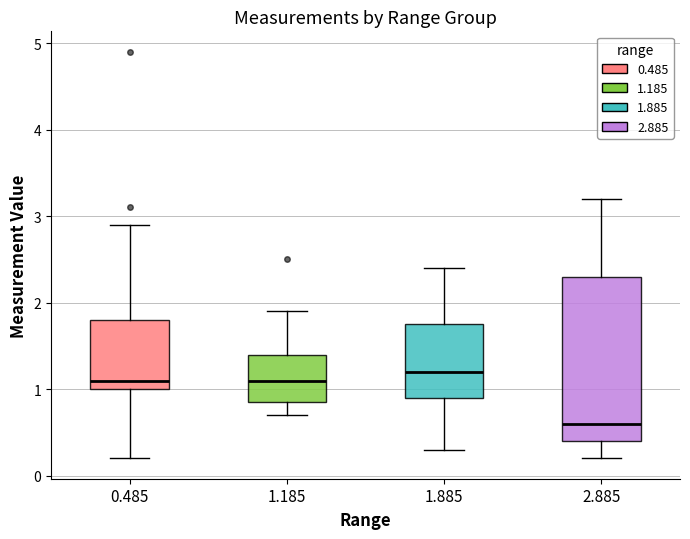

Reading left to right, read every box against the y-axis: the position of its median line, the range the box covers, and the ends of its whiskers. The values are not printed on the chart, so give them approximately, as read against the axis.

0.485: median 1.1, box 1.0 to 1.8, whiskers 0.2 to 2.9
1.185: median 1.1, box 0.9 to 1.4, whiskers 0.7 to 1.9
1.885: median 1.2, box 0.9 to 1.8, whiskers 0.3 to 2.4
2.885: median 0.6, box 0.4 to 2.3, whiskers 0.2 to 3.2